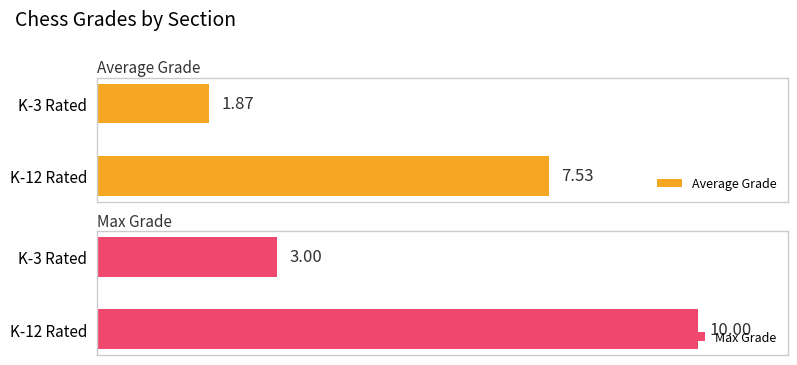

Is the value of Max Grade at 1 greater than the value of Average Grade at 1?

Yes